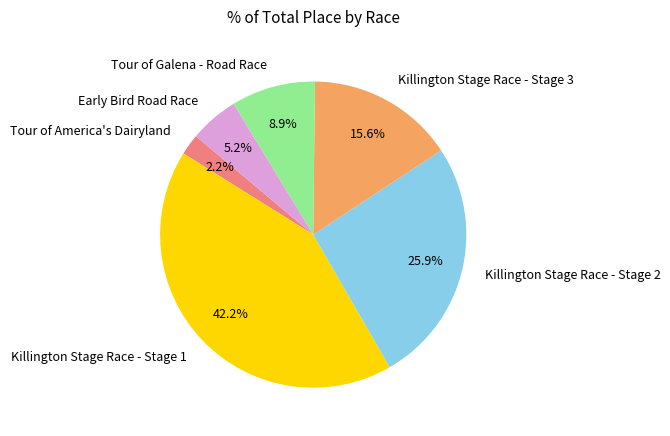

To the nearest percent, what is the difference between the Killington Stage Race - Stage 1 and Killington Stage Race - Stage 3 slice percentages?

27%